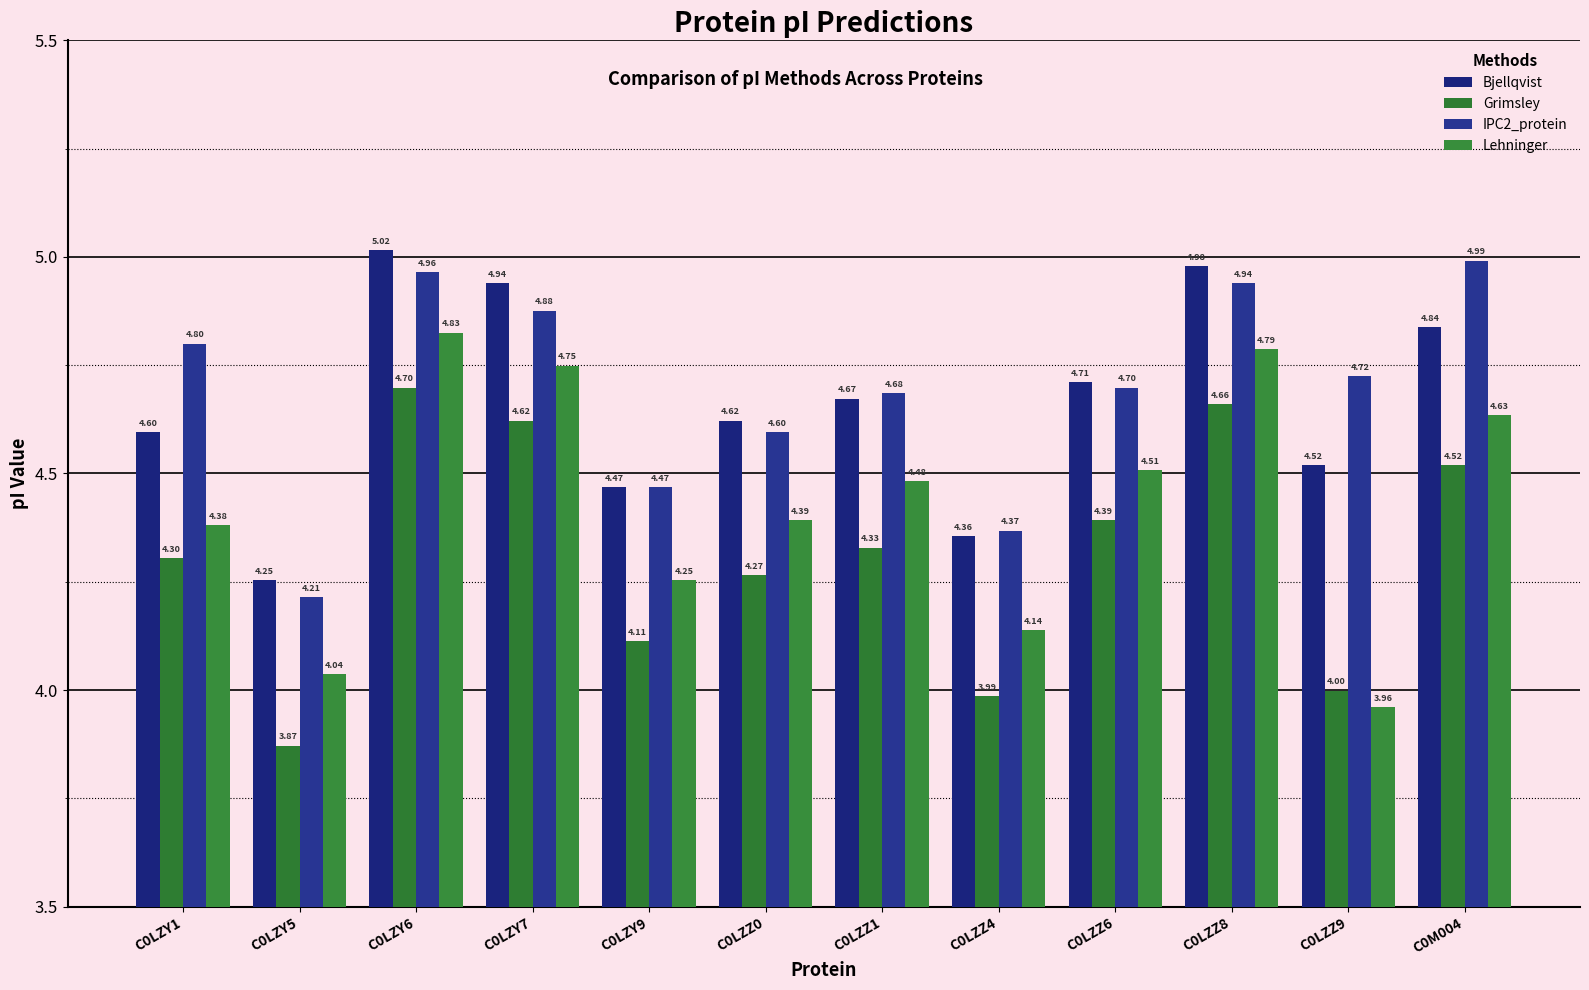

What is the difference between the Bjellqvist values at C0LZY5 and C0M004?

0.6